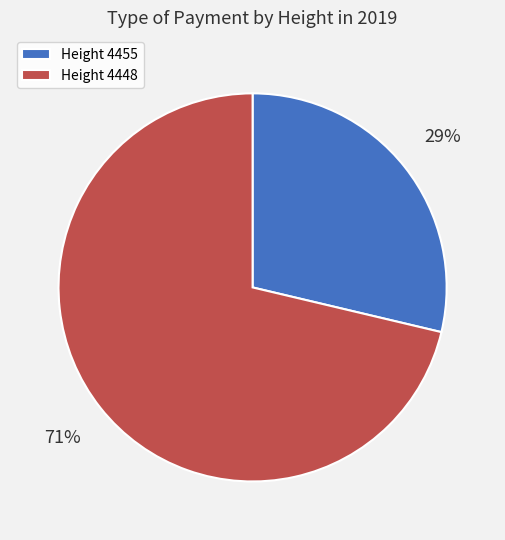

Rank the categories by value from lowest to highest.

Height 4455, Height 4448